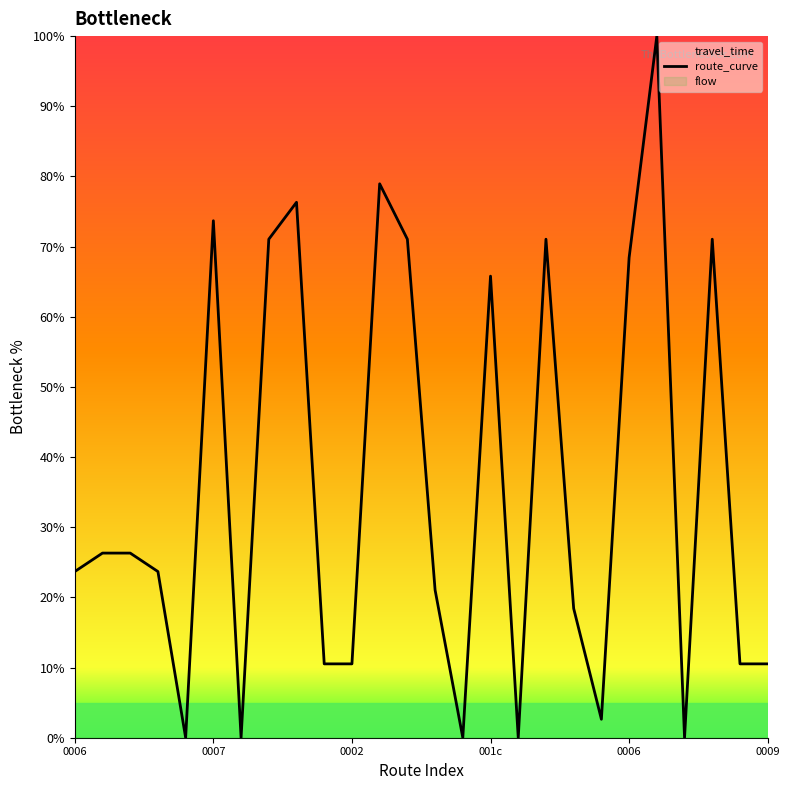

Is it true that the value at 7 is 123.9?

False